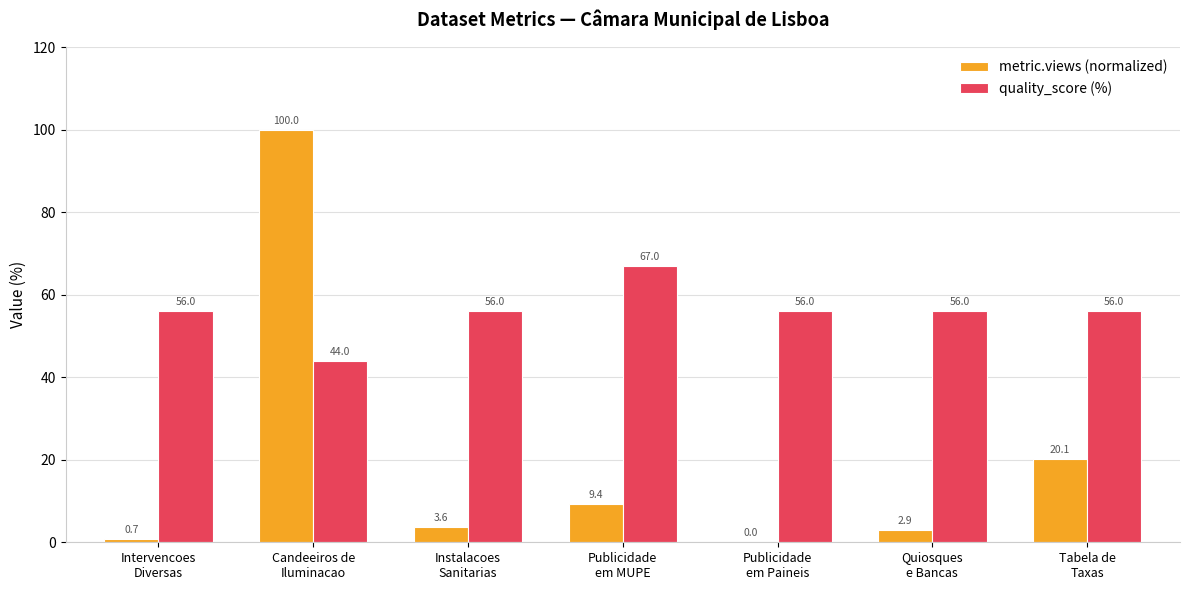

At which label is metric.views (normalized) closest to 50?

Tabela de
Taxas